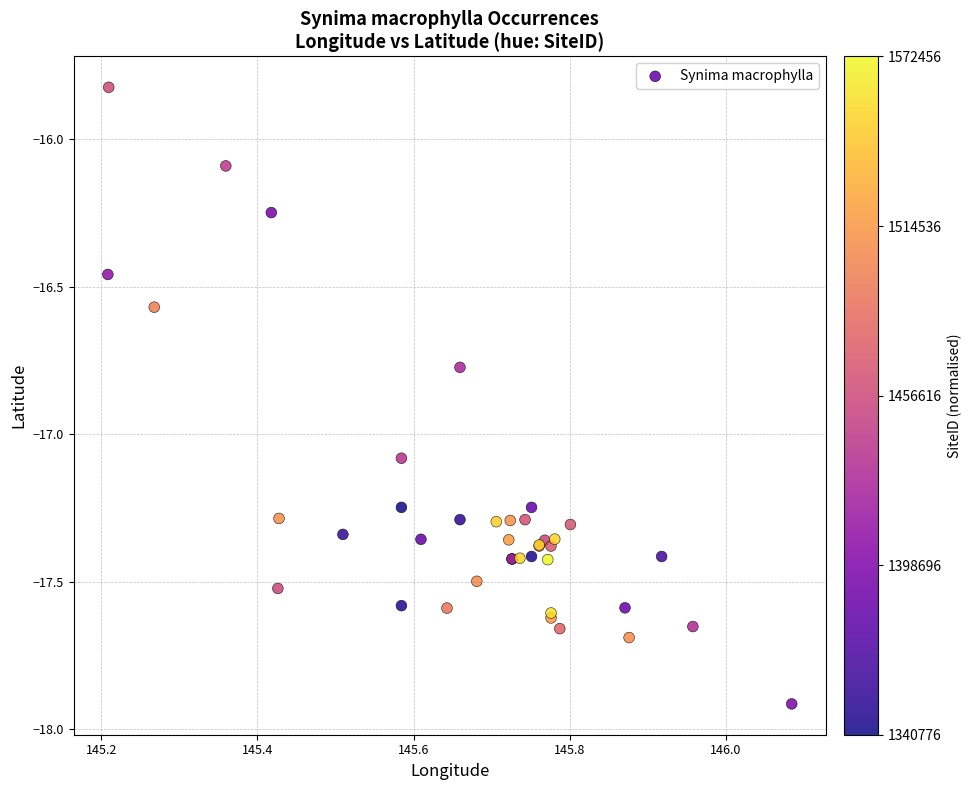

What Y value in the scatter plot is closest to -16?

-16.1